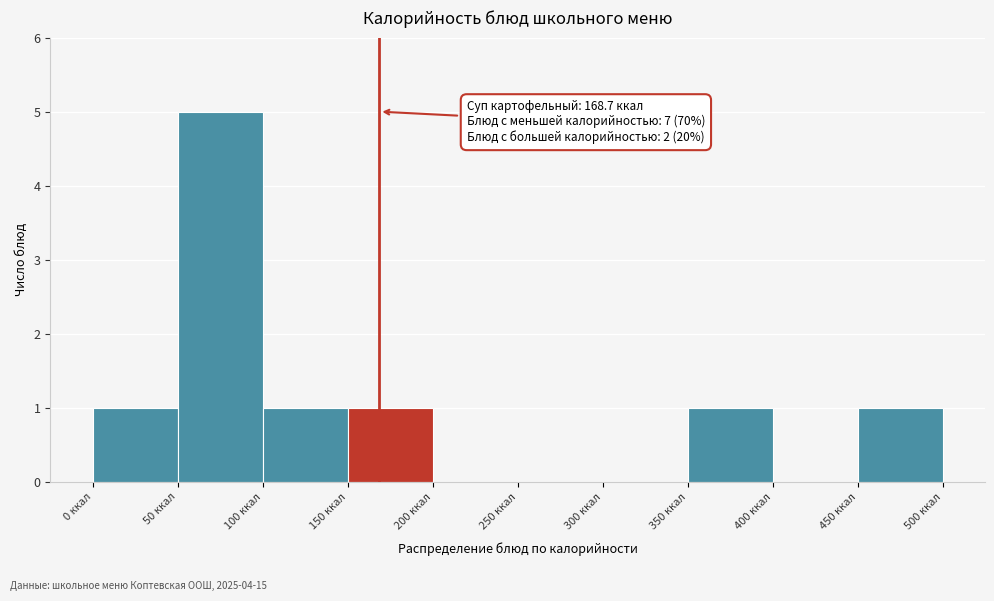

Over which range of the x-axis is the bar tallest?

50 to 100